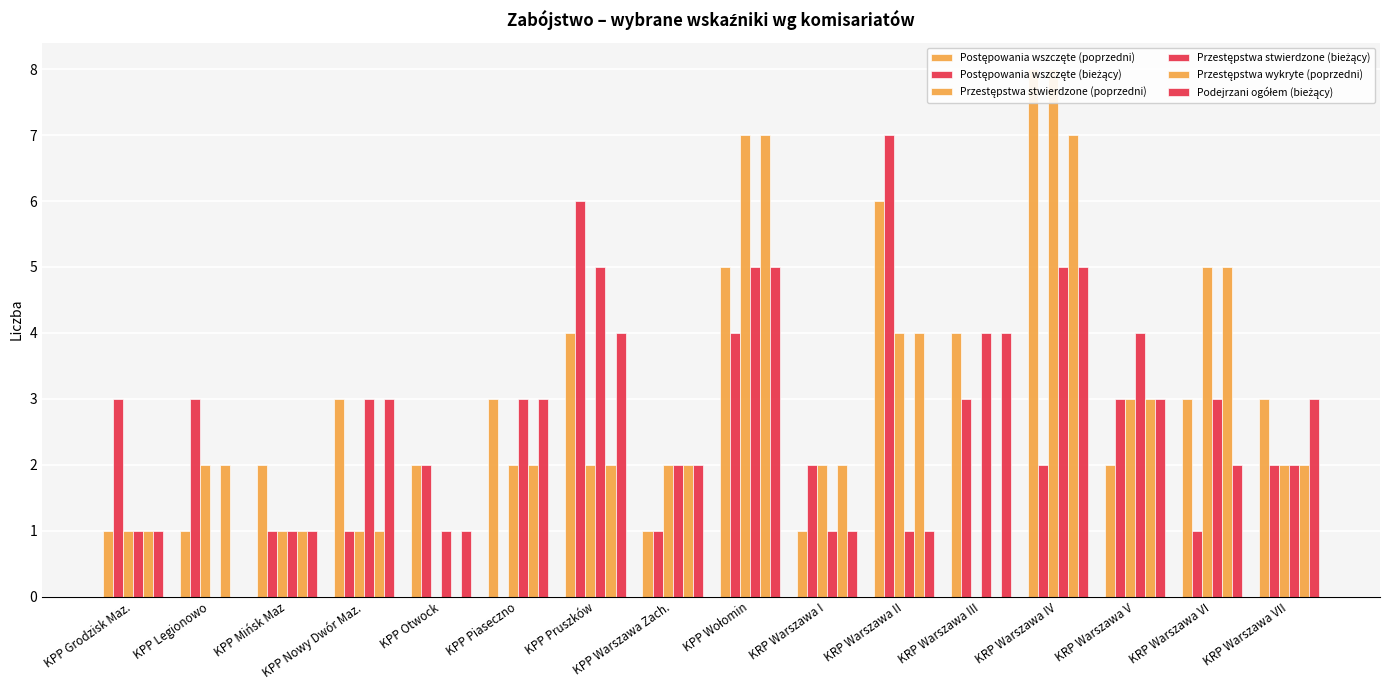

Is the value of Przestępstwa stwierdzone (poprzedni) at KPP Piaseczno greater than the value of Postępowania wszczęte (poprzedni) at KRP Warszawa V?

No